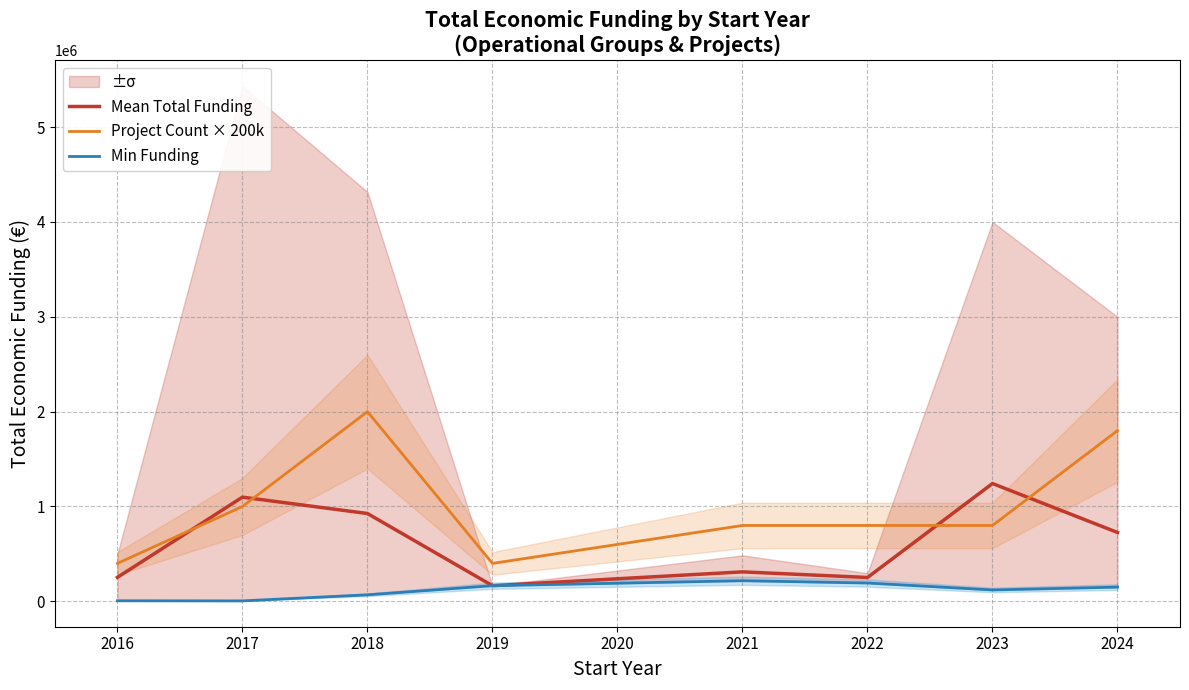

Count the Min Funding values in the range 68775 to 193149.

5